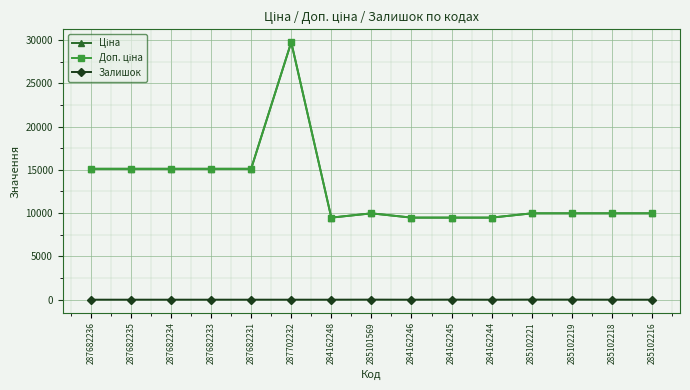

Does the chart have visible grid lines?

Yes